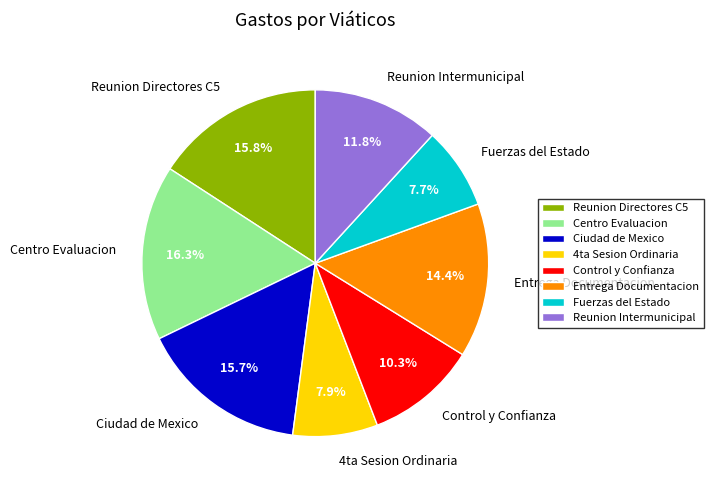

Which slice is the largest?

Centro Evaluacion